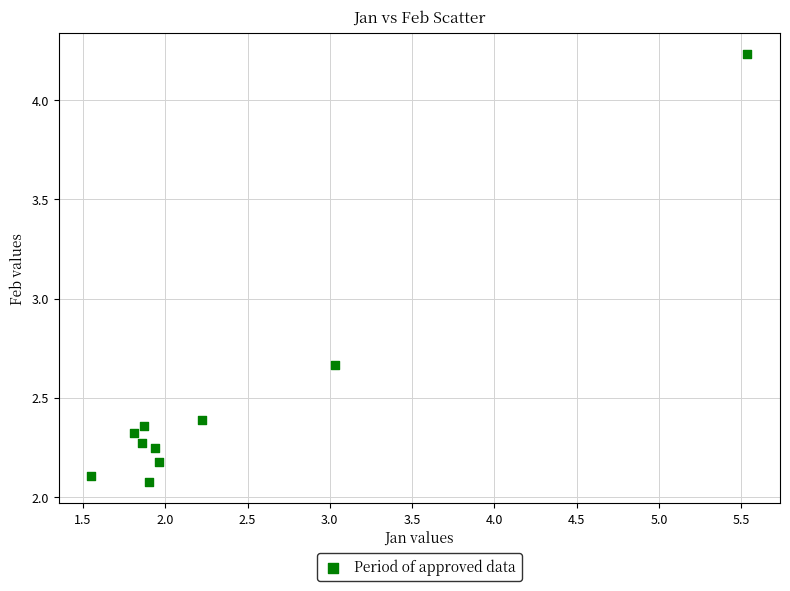

What is the range of X values (max minus min)?

4.0